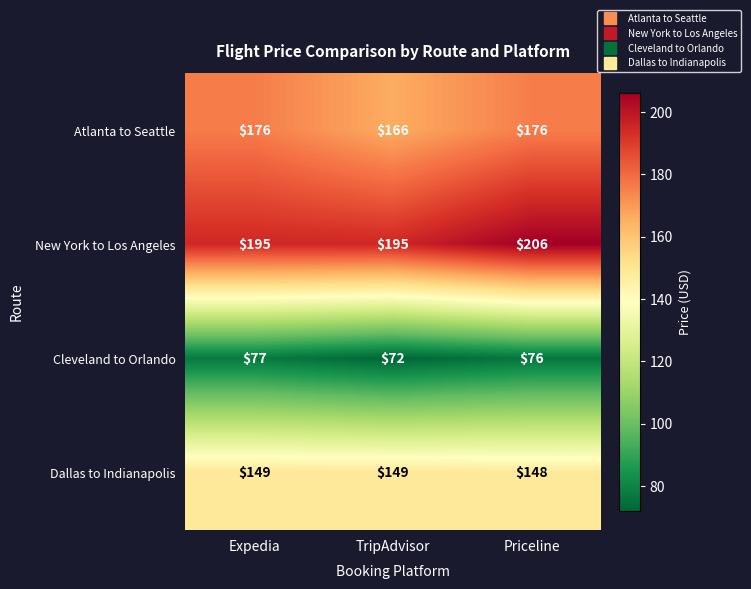

Rank the series at TripAdvisor from lowest to highest value.

Cleveland to Orlando, Dallas to Indianapolis, Atlanta to Seattle, New York to Los Angeles